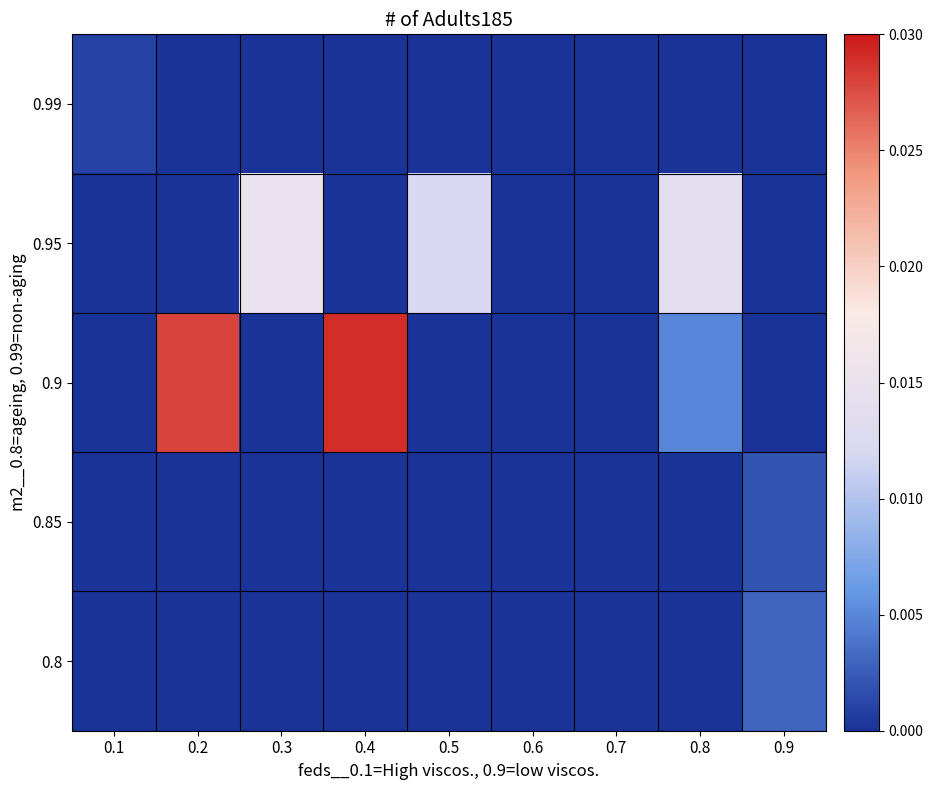

How many data points does each series have?

9